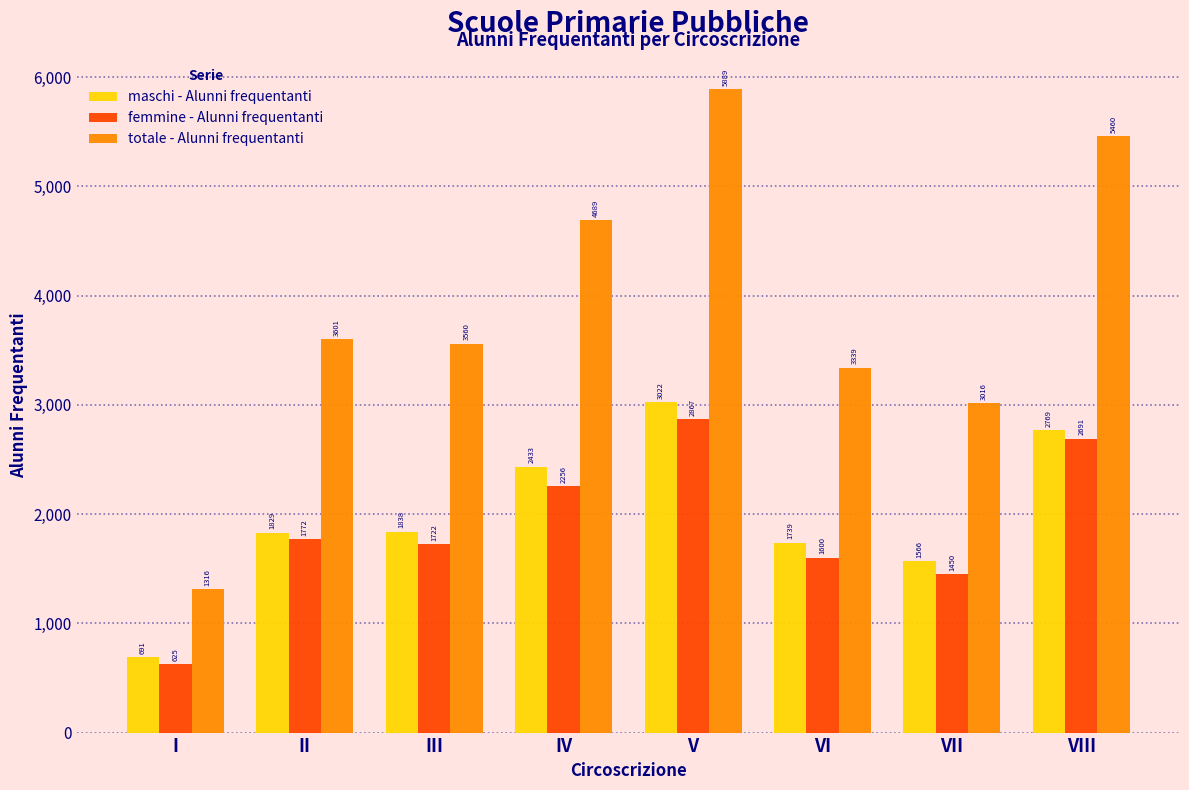

Reading right to left, list all the values displayed in this chart.

maschi - Alunni frequentanti: 2769	1566	1739	3022	2433	1838	1829	691
femmine - Alunni frequentanti: 2691	1450	1600	2867	2256	1722	1772	625
totale - Alunni frequentanti: 5460	3016	3339	5889	4689	3560	3601	1316